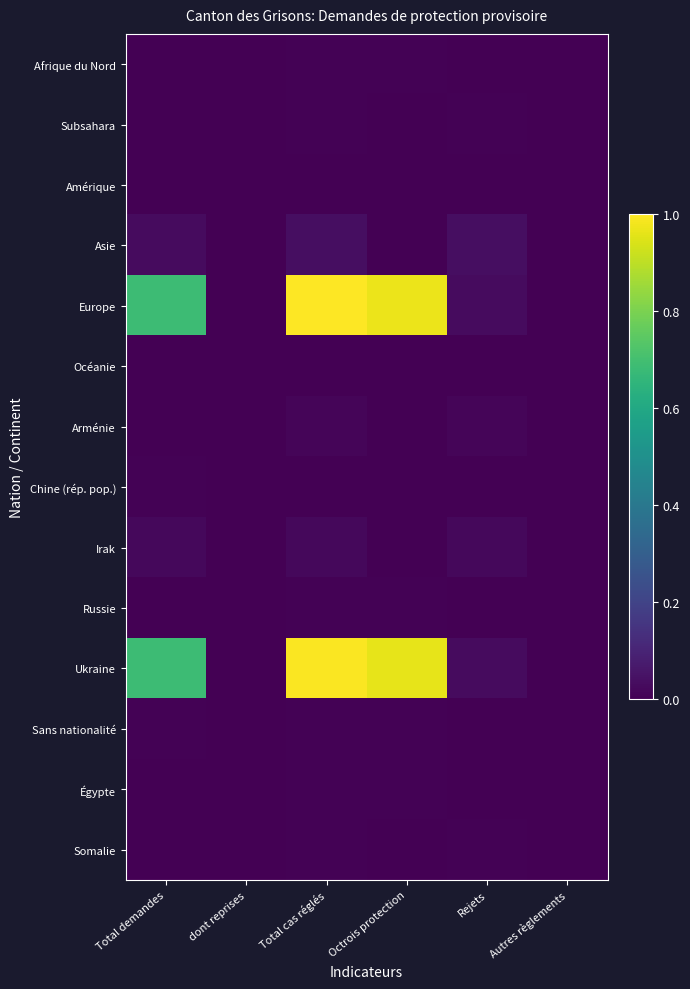

Which category has the lowest value across all series?

Total demandes